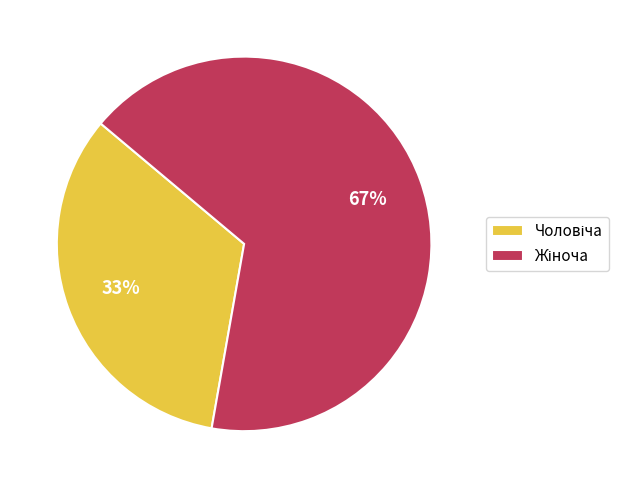

Is there any slice that represents more than half of the pie?

Yes